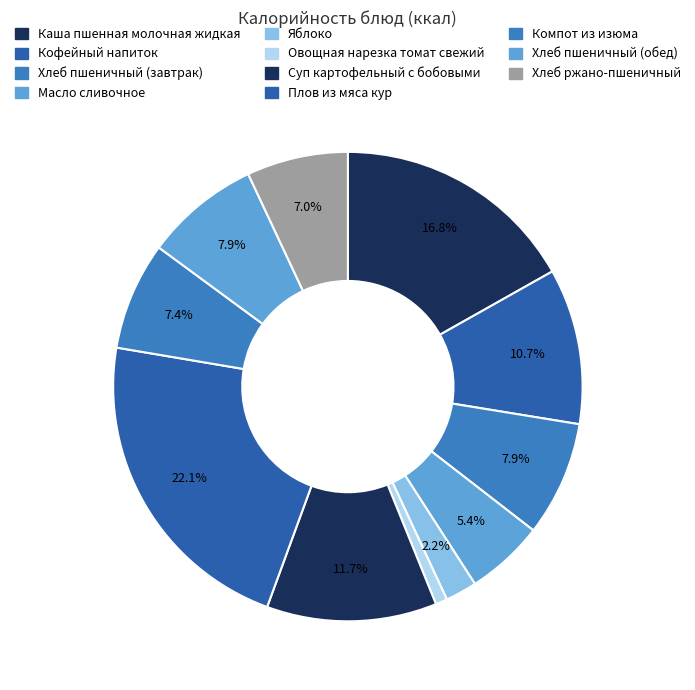

To the nearest percent, what percentage of the pie is Хлеб пшеничный (завтрак)?

8%